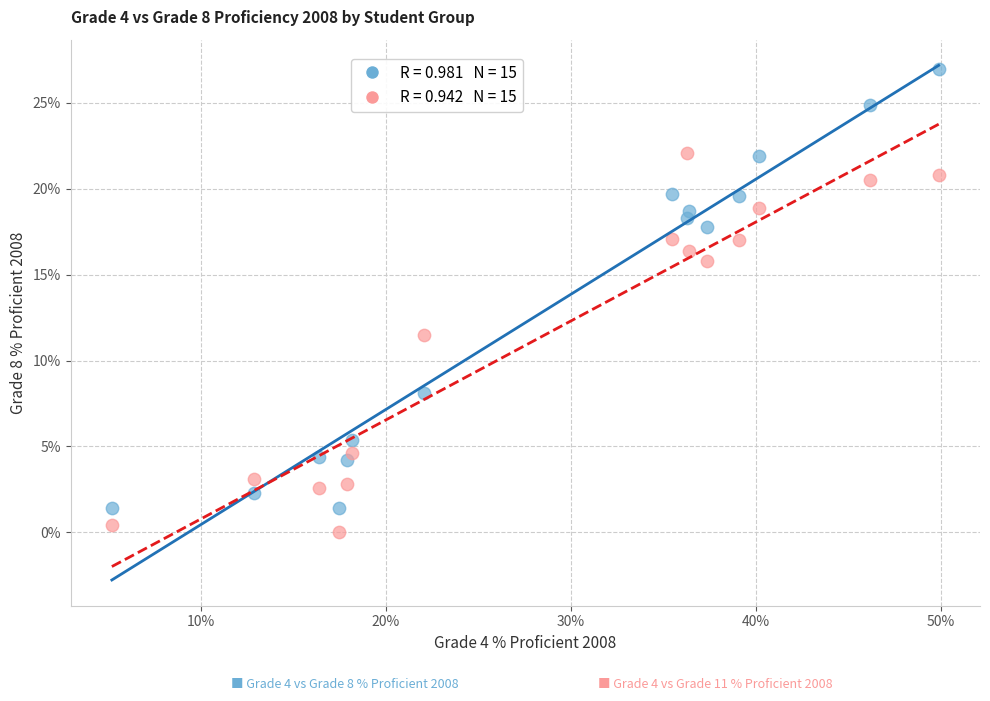

Across all data points, what is the range of Y values (max minus min)?

27.0